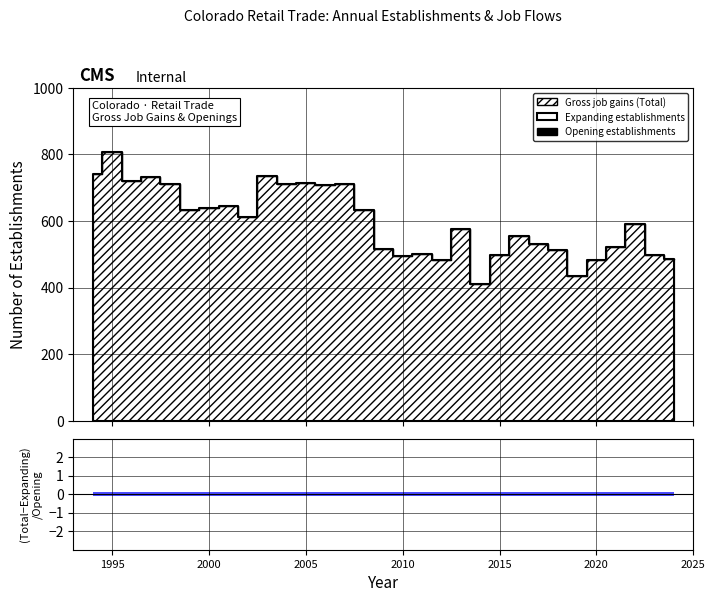

The chart shows a value of 900 at 2025. True or false?

False